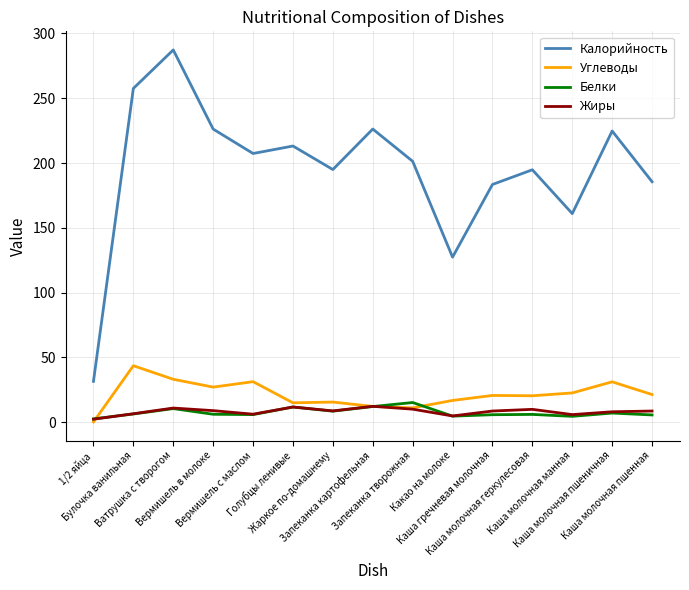

Which series has the largest range (max minus min)?

Калорийность